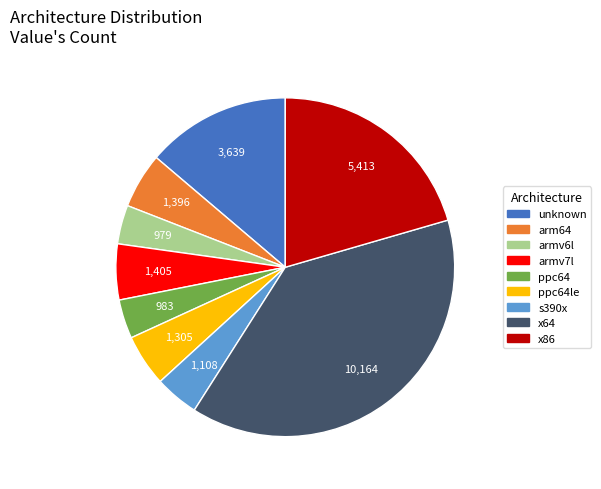

How many slices are in this pie chart?

9